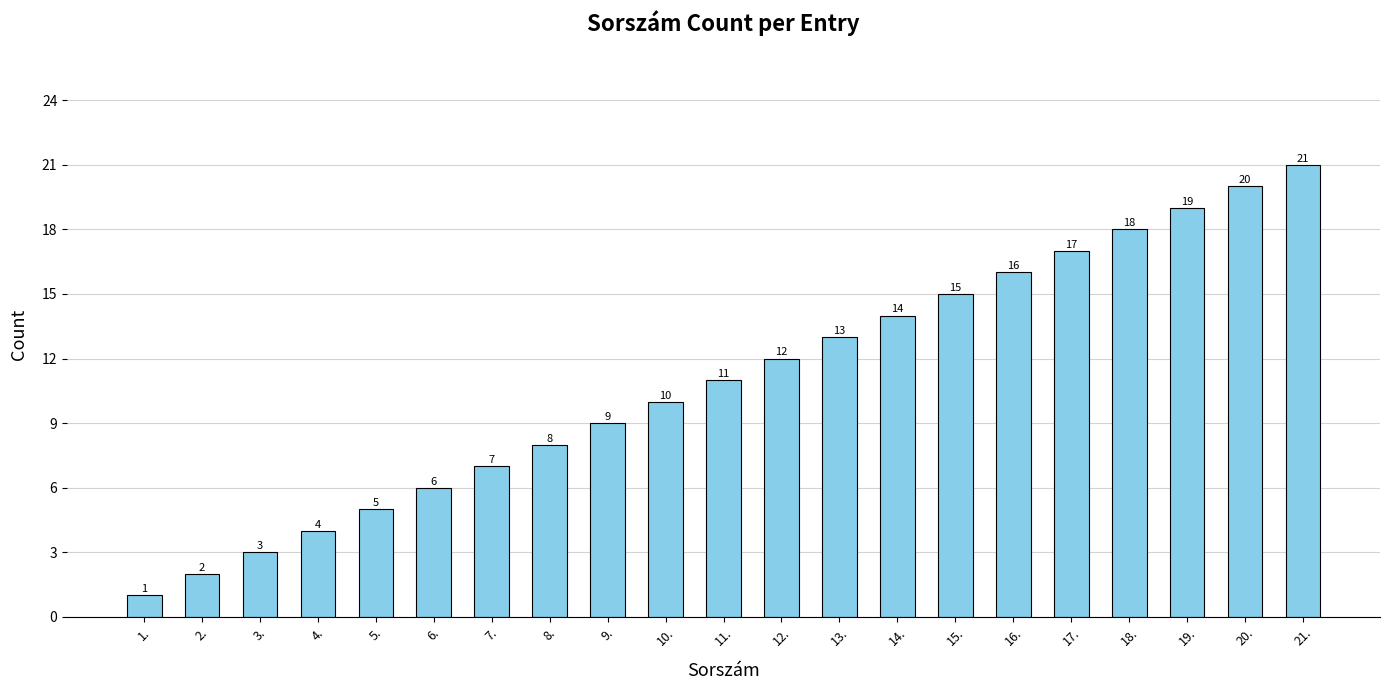

What is the label of the 11th bar from the left?

11.